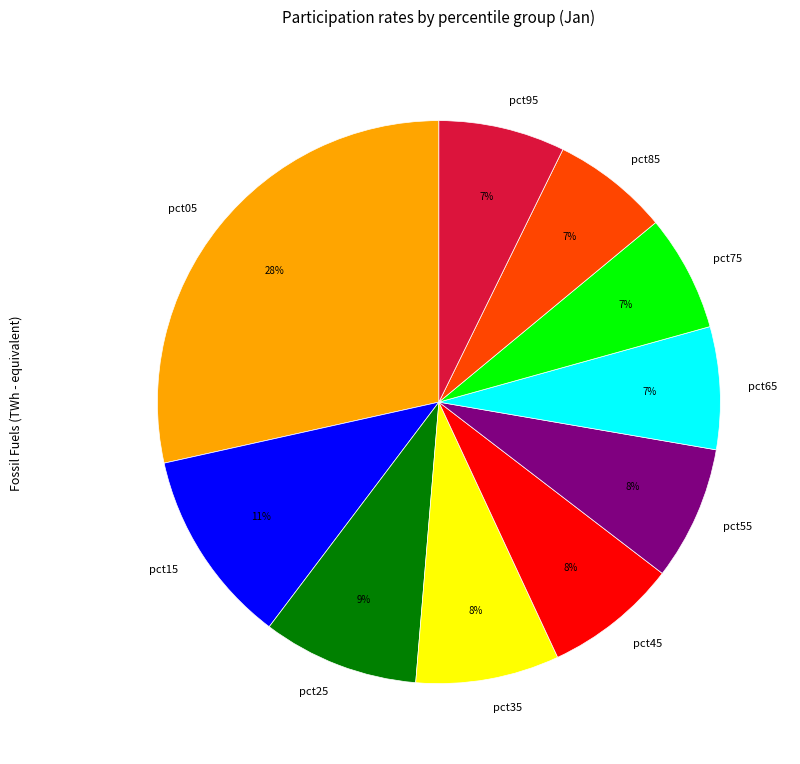

Count the number of slices in the pie.

10